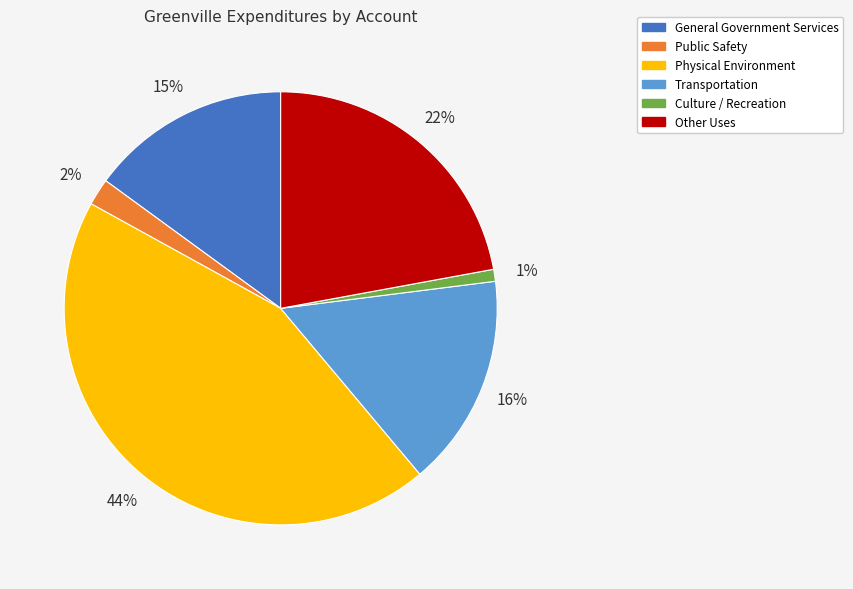

What is the smallest slice in the pie chart?

Culture / Recreation